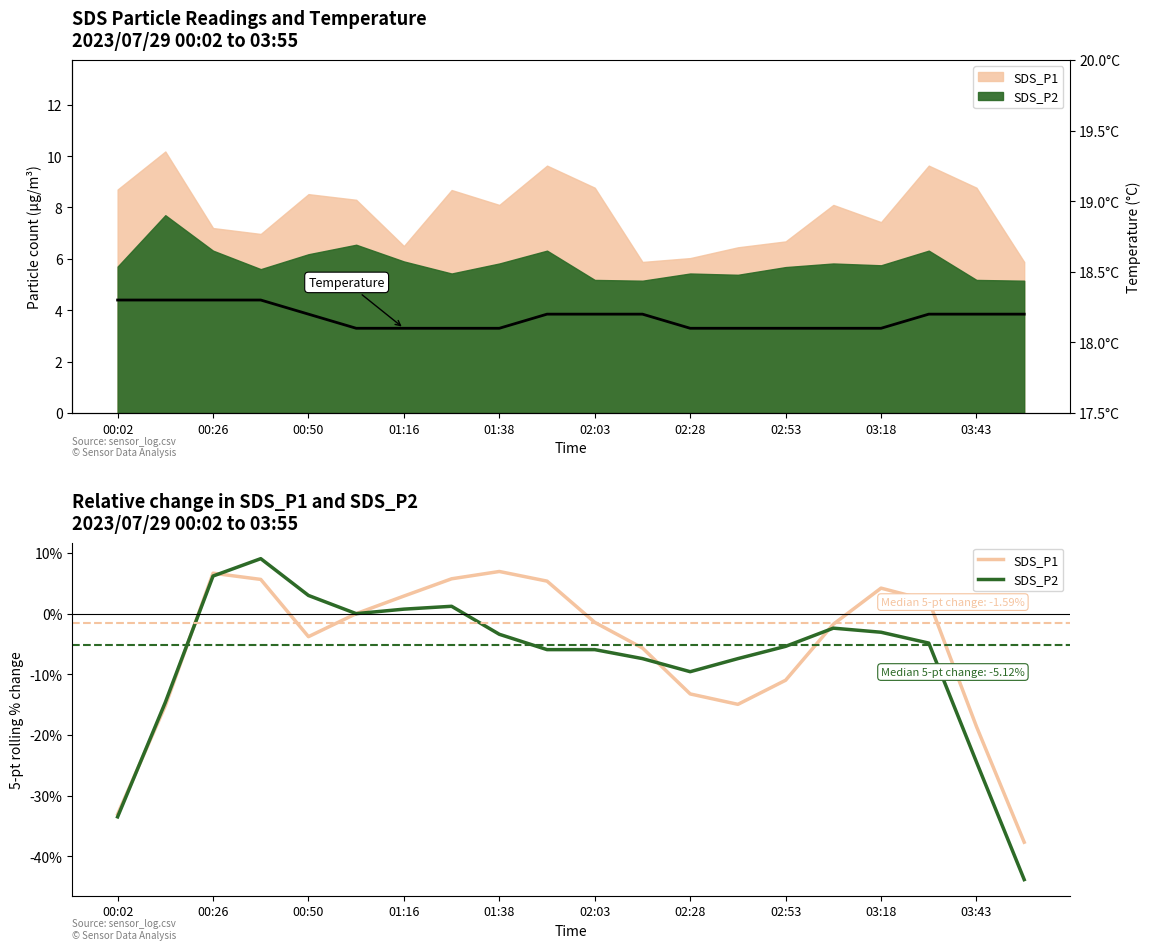

The value of SDS_P2 at 11 is -7.4. True or false?

True